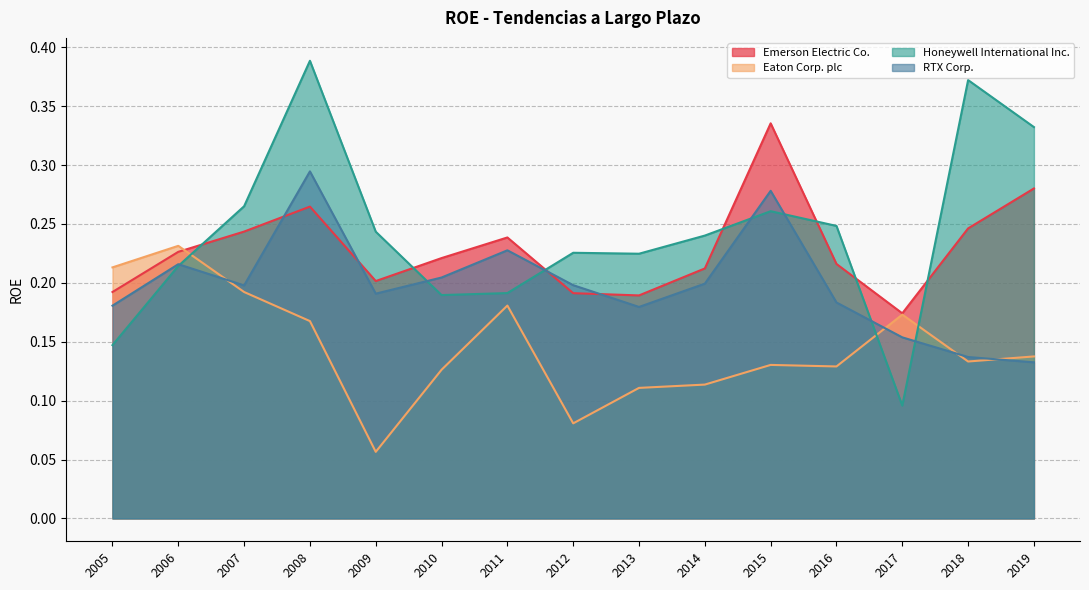

What is the total value across all series at 2010?

0.7